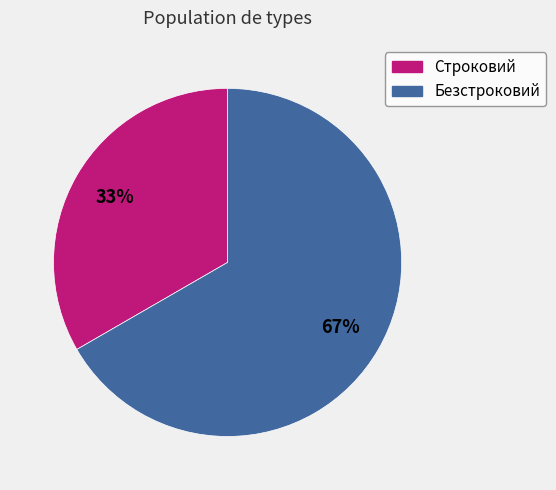

What is the ratio of the value at Безстроковий to the value at Строковий?

2.0